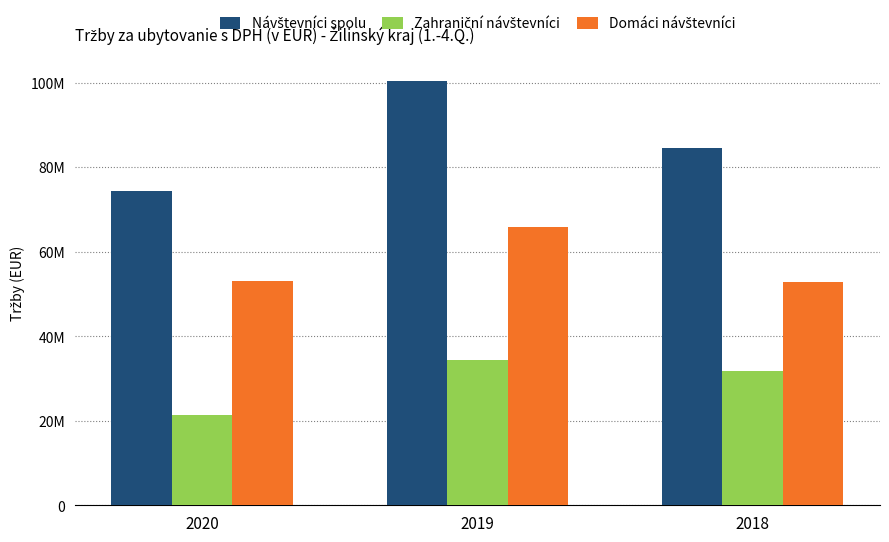

At which category is the sum across all series the highest?

2019